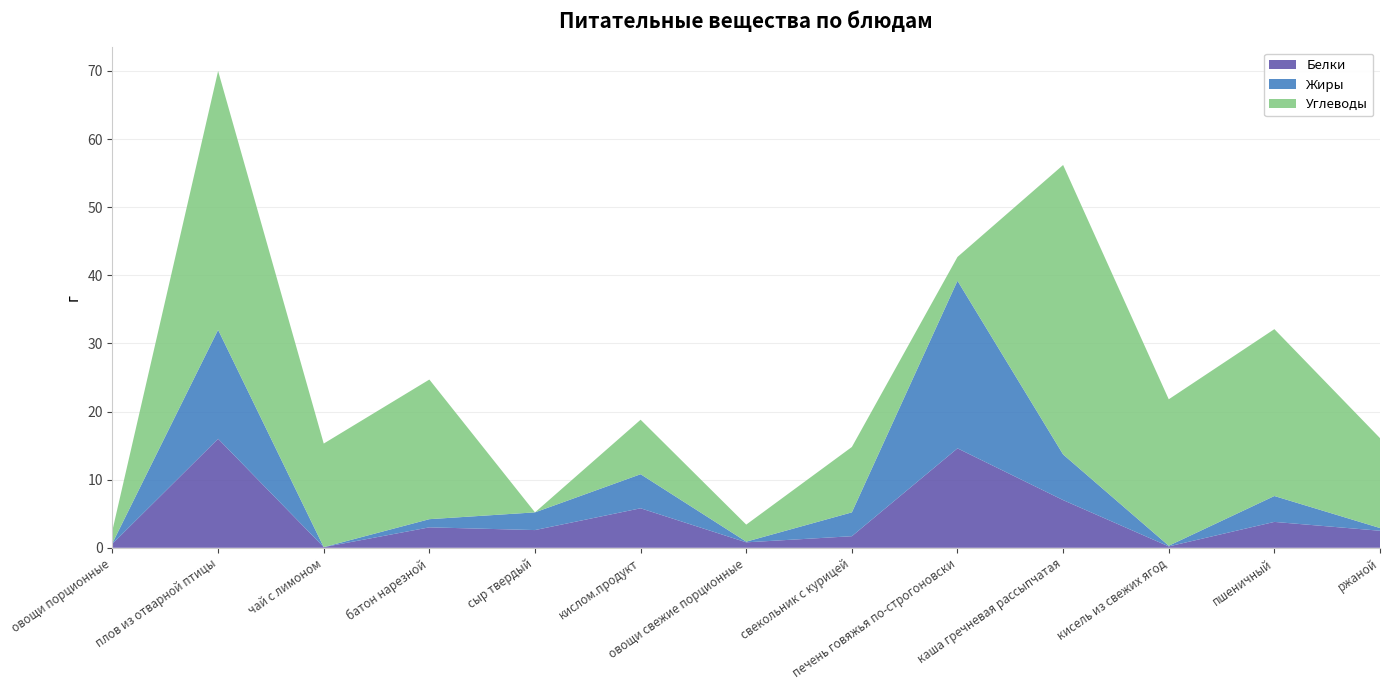

Reading left to right, transcribe all the data shown in this chart.

Белки: овощи порционные=0.6	плов из отварной птицы=16.0	чай с лимоном=0.1	батон нарезной=3.0	сыр твердый=2.6	кислом.продукт=5.8	овощи свежие порционные=0.8	свекольник с курицей=1.7	печень говяжья по-строгоновски=14.6	каша гречневая рассыпчатая=7.0	кисель из свежих ягод=0.2	пшеничный=3.8	ржаной=2.5
Жиры: овощи порционные=0.1	плов из отварной птицы=16.0	чай с лимоном=0.0	батон нарезной=1.2	сыр твердый=2.6	кислом.продукт=5.0	овощи свежие порционные=0.1	свекольник с курицей=3.5	печень говяжья по-строгоновски=24.6	каша гречневая рассыпчатая=6.7	кисель из свежих ягод=0.1	пшеничный=3.8	ржаной=0.4
Углеводы: овощи порционные=1.9	плов из отварной птицы=38.0	чай с лимоном=15.2	батон нарезной=20.5	сыр твердый=0.0	кислом.продукт=8.0	овощи свежие порционные=2.5	свекольник с курицей=9.6	печень говяжья по-строгоновски=3.5	каша гречневая рассыпчатая=42.5	кисель из свежих ягод=21.5	пшеничный=24.5	ржаной=13.2